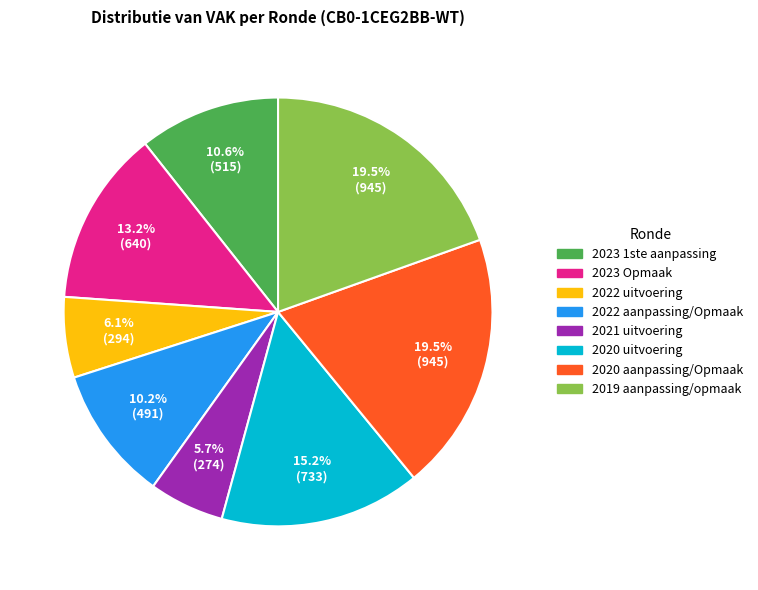

True or false: 2021 uitvoering accounts for 6% of the total.

True